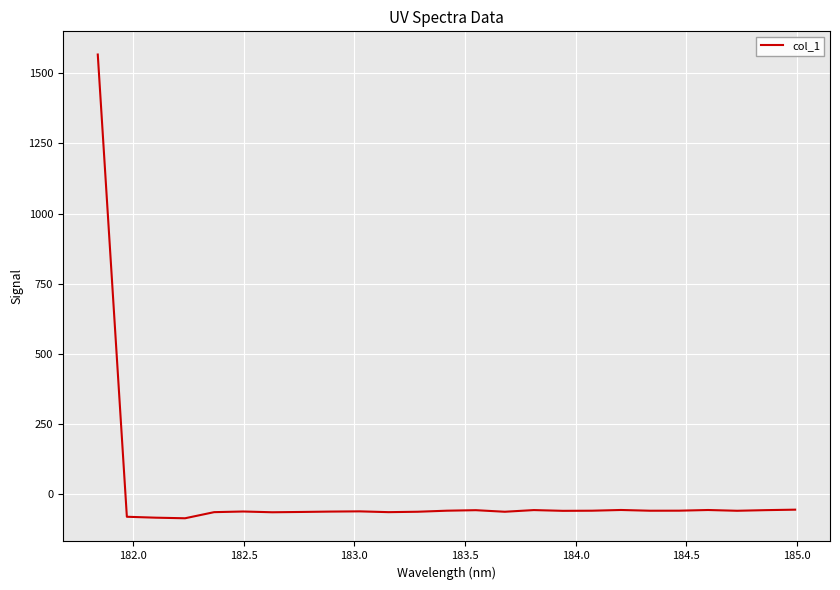

What is the minimum value shown in the chart?

-84.9